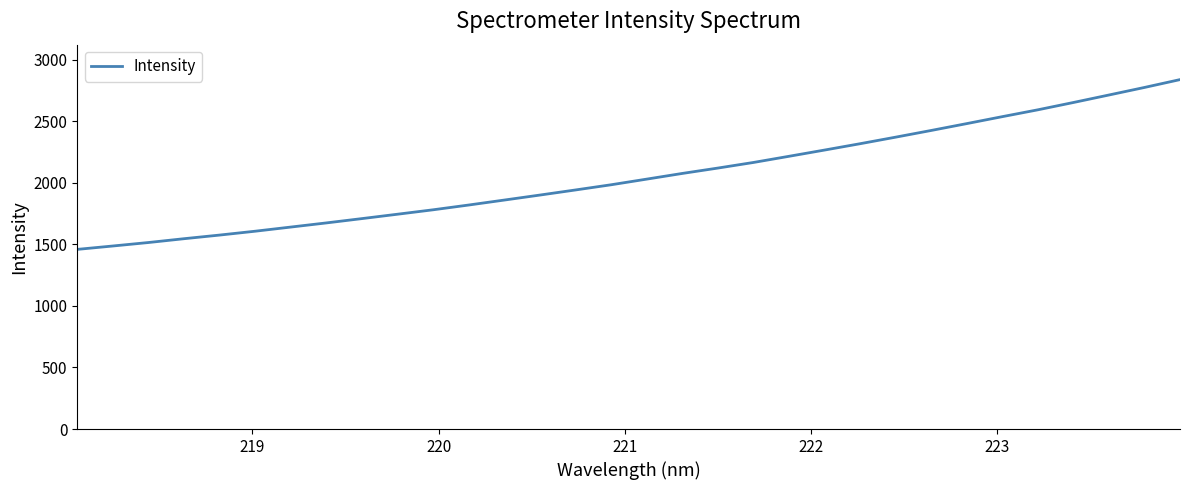

How many lines are shown in the chart?

1